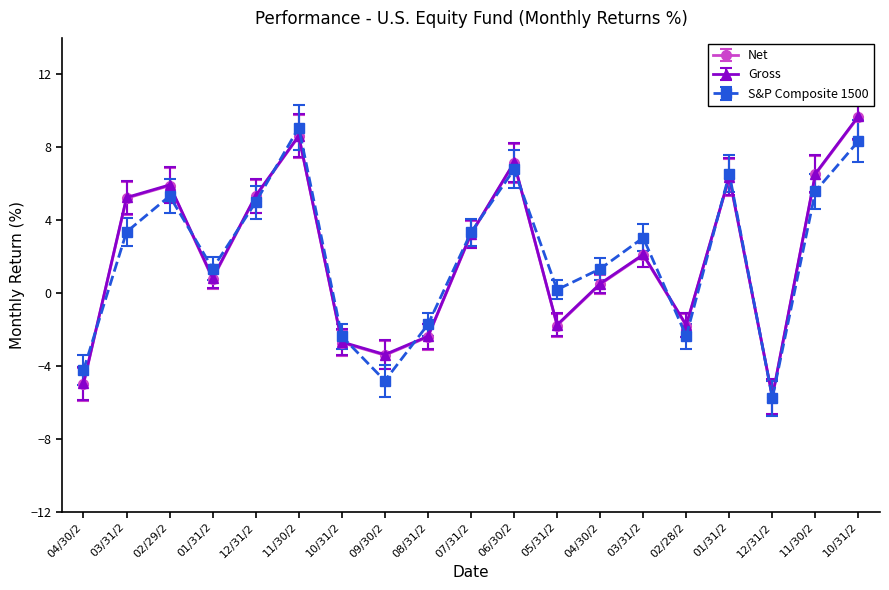

Count the number of categories in the chart.

19